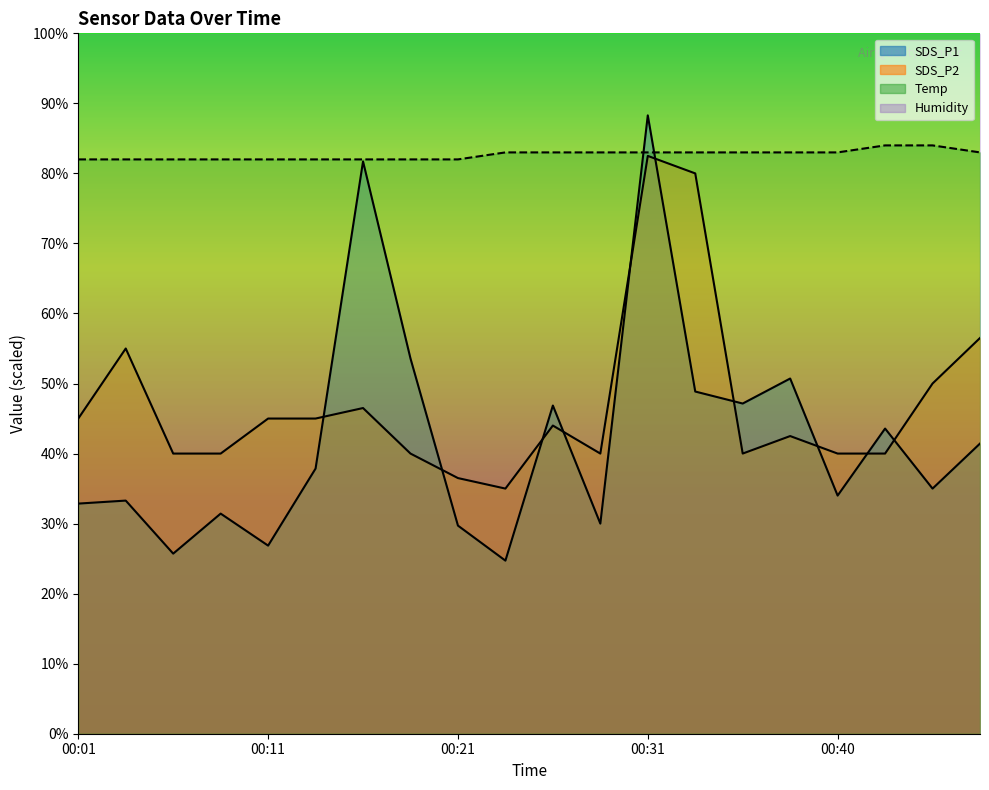

Which series has the largest total across all categories?

Humidity